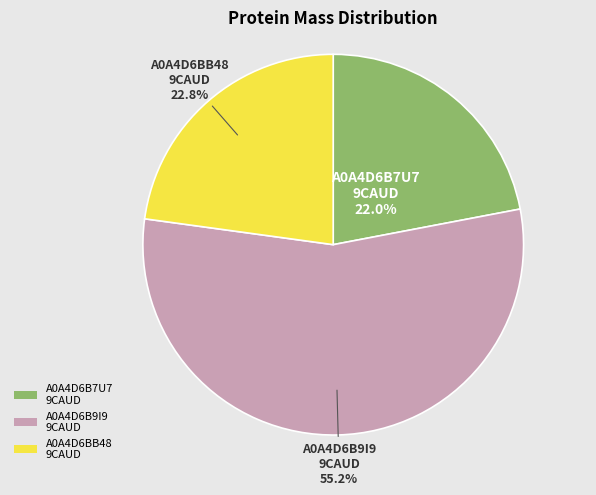

Is there any slice that represents more than half of the pie?

Yes